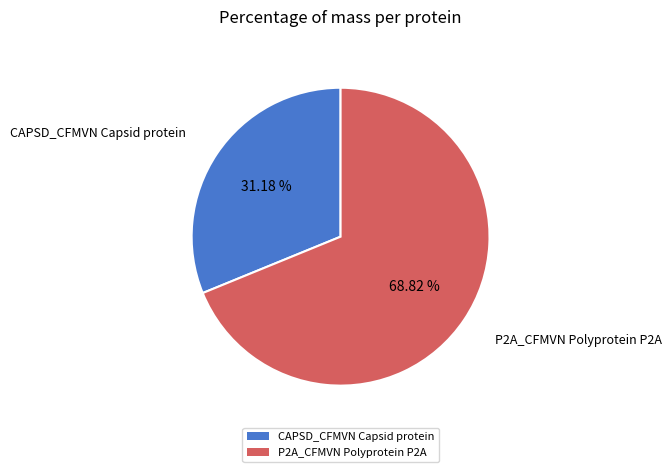

Does any single category account for the majority?

Yes